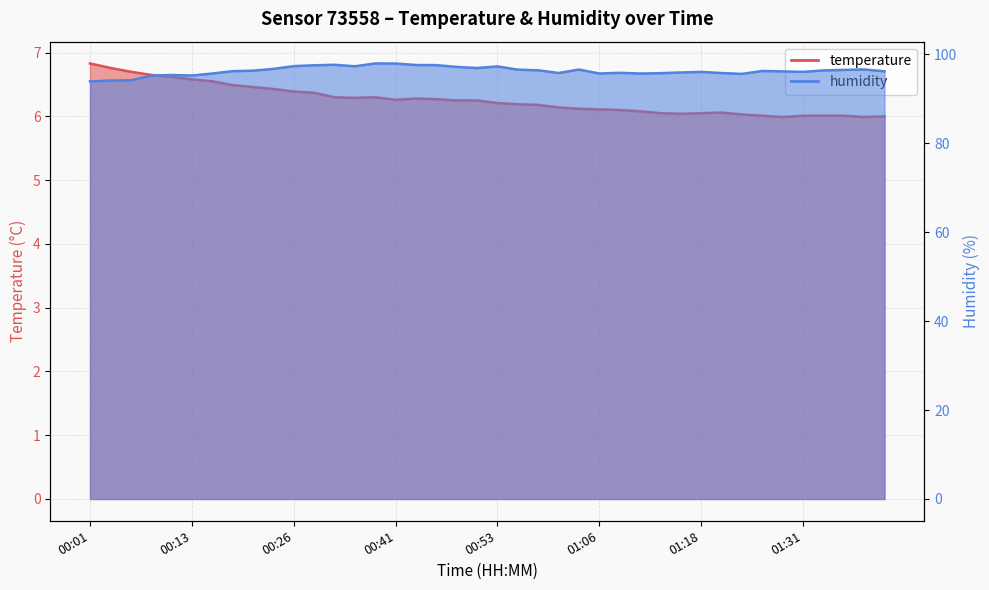

What is the sum of the humidity values at 00:08 and 00:04?

189.3